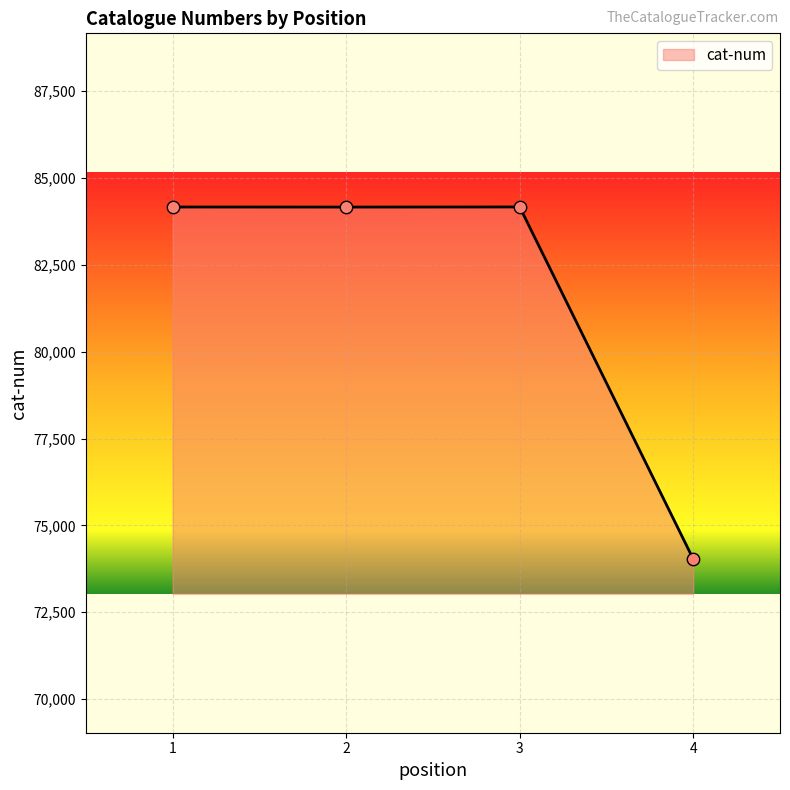

Approximately how many times larger is the value at 4 compared to 2?

0.9